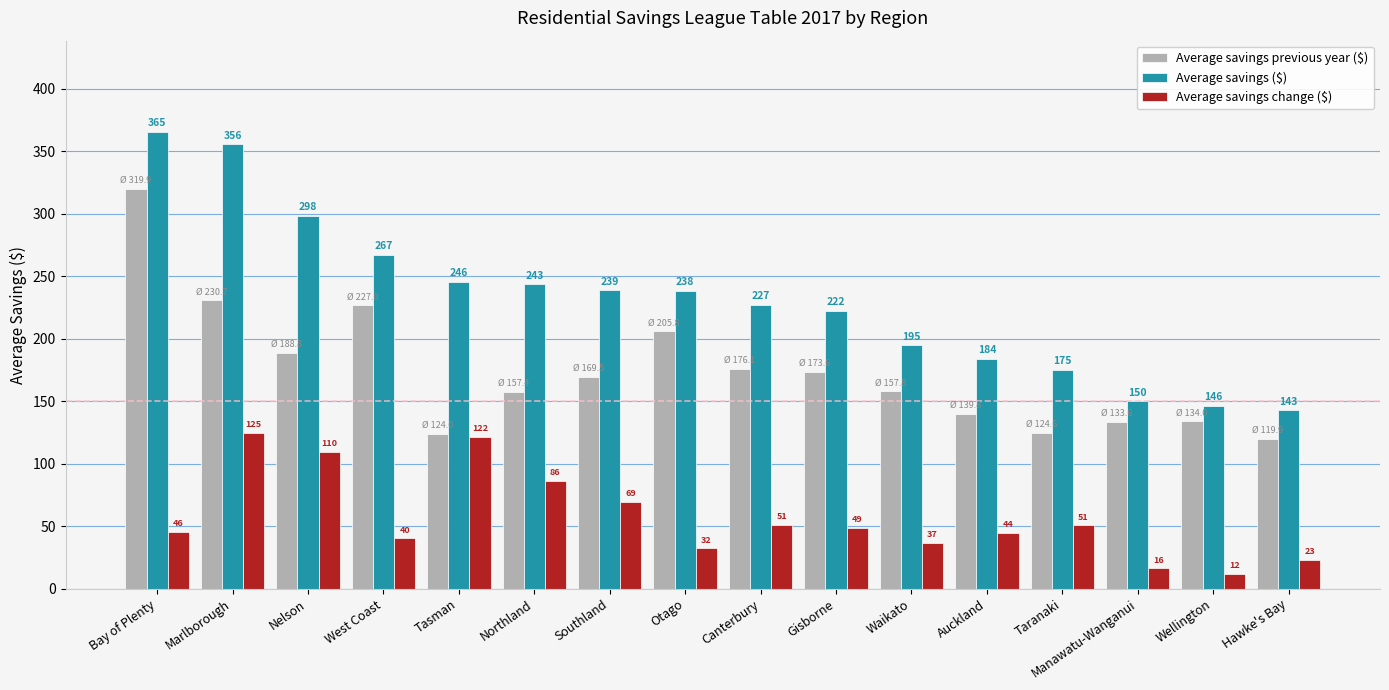

What position from the left is Waikato?

11